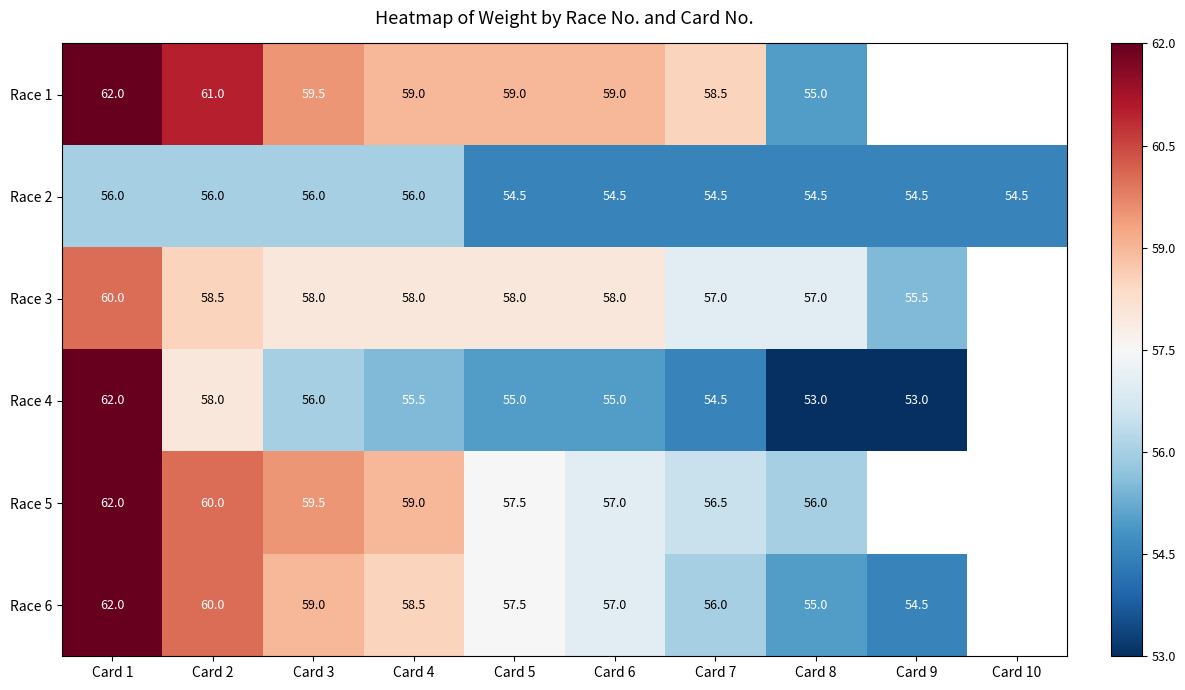

What is the difference between the highest and lowest values at Card 4?

3.5